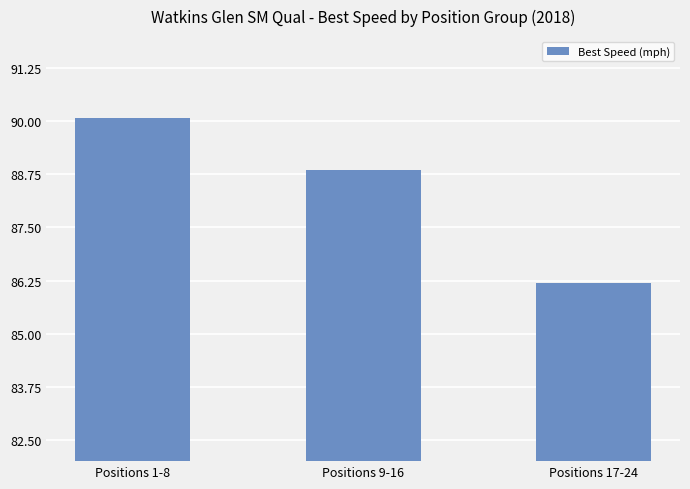

How many data points does each series have?

3